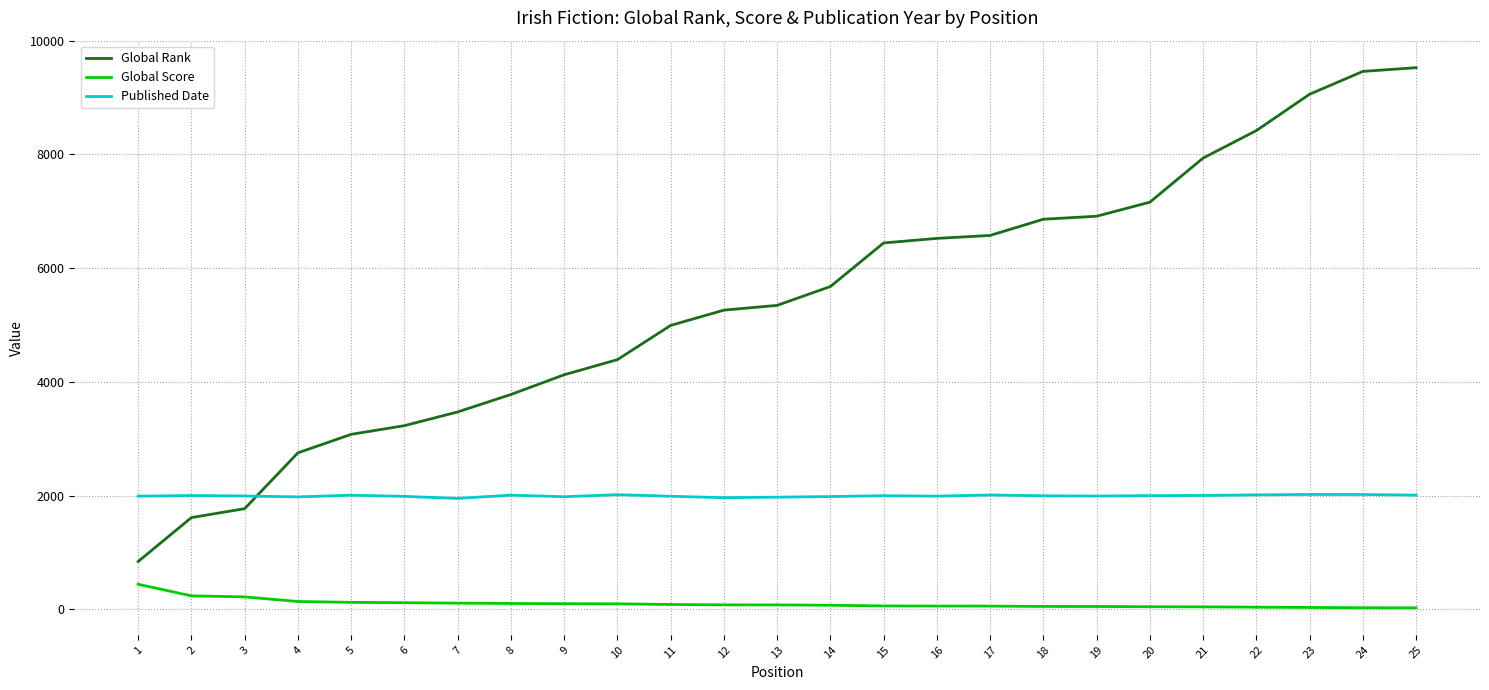

What is the maximum value shown in the chart?

9527